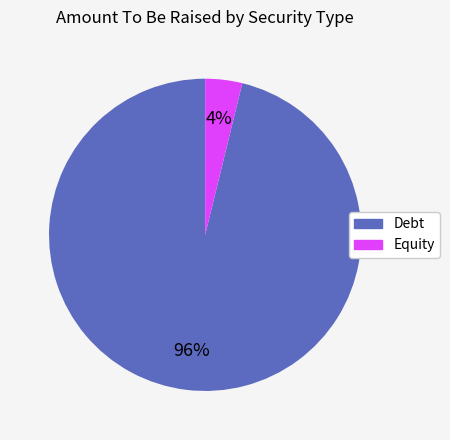

Which has a higher value, Debt or Equity?

Debt